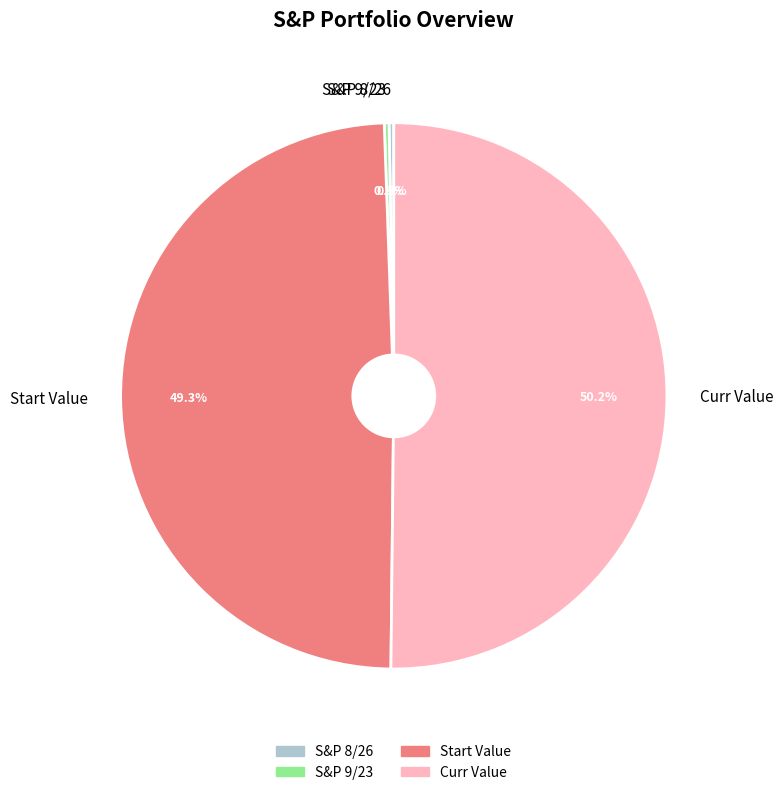

Combined, what portion of the pie is Start Value and Curr Value?

99.4%